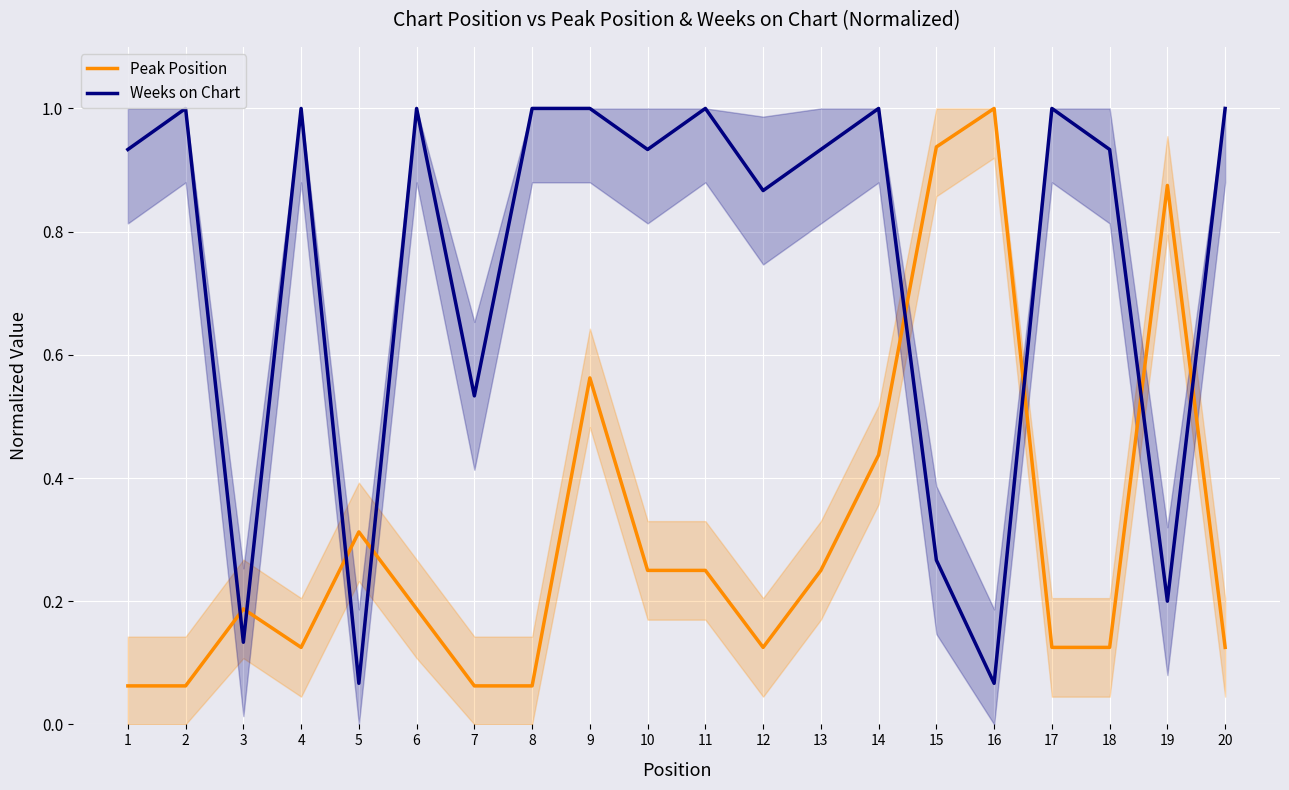

What are all the series names shown in the legend?

Peak Position, Weeks on Chart